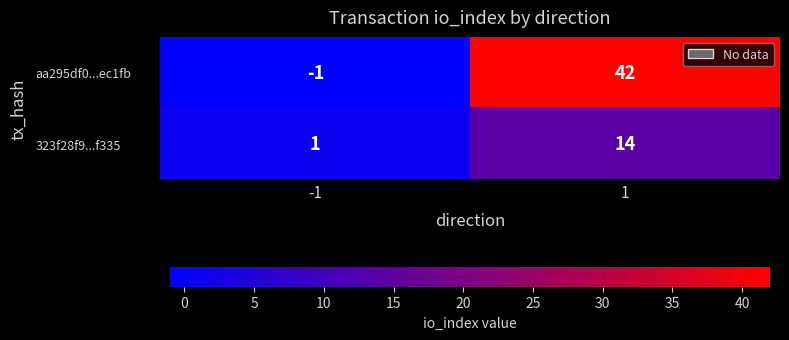

What is the greatest value displayed?

42